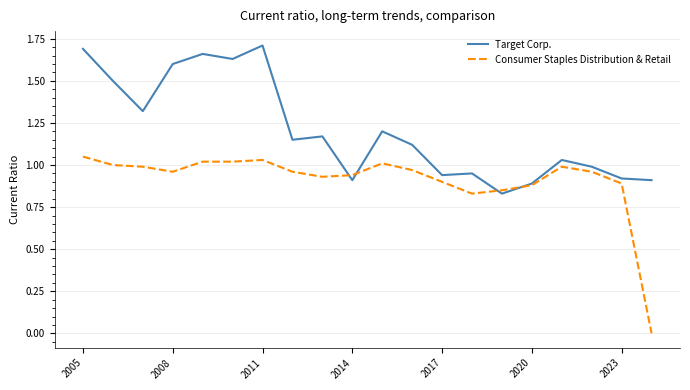

Rank the series by their average value, from highest to lowest.

Target Corp., Consumer Staples Distribution & Retail